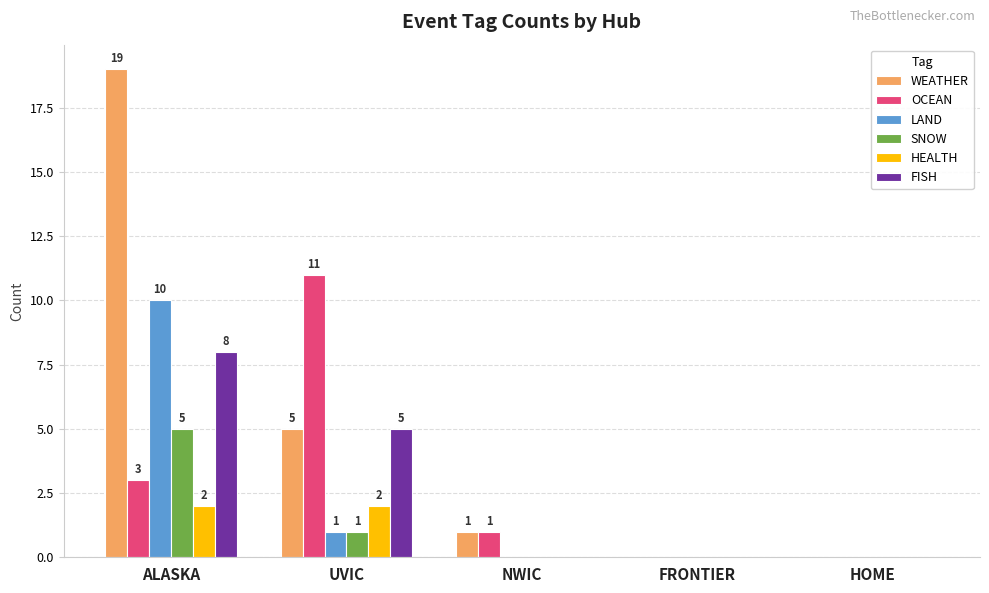

Which category has the highest value in the FISH series?

ALASKA